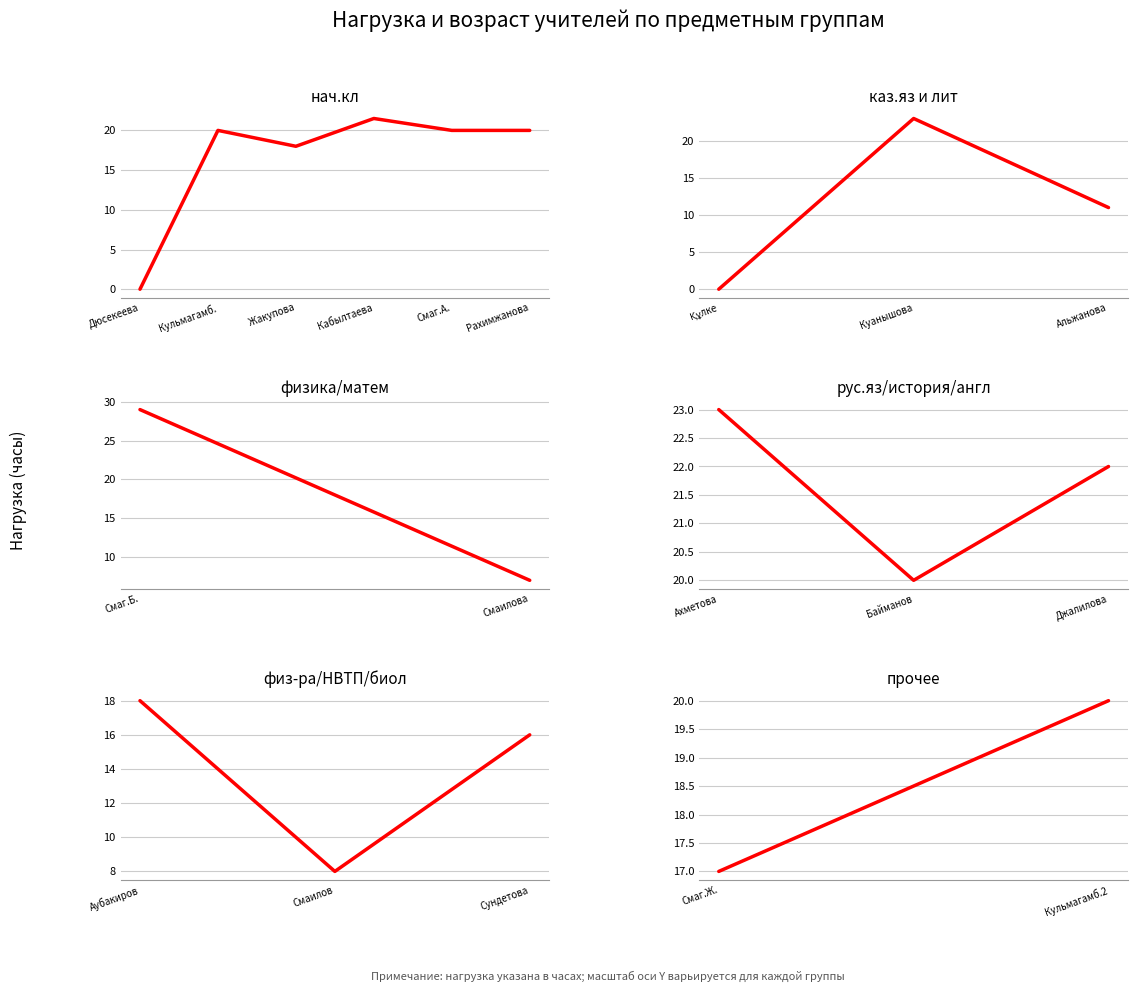

True or false: the data shows 20 at Кульмагамб.2.

True